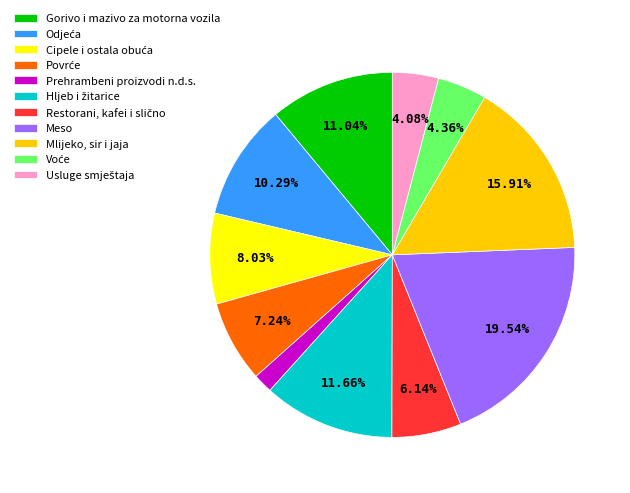

How many segments does this pie chart have?

11